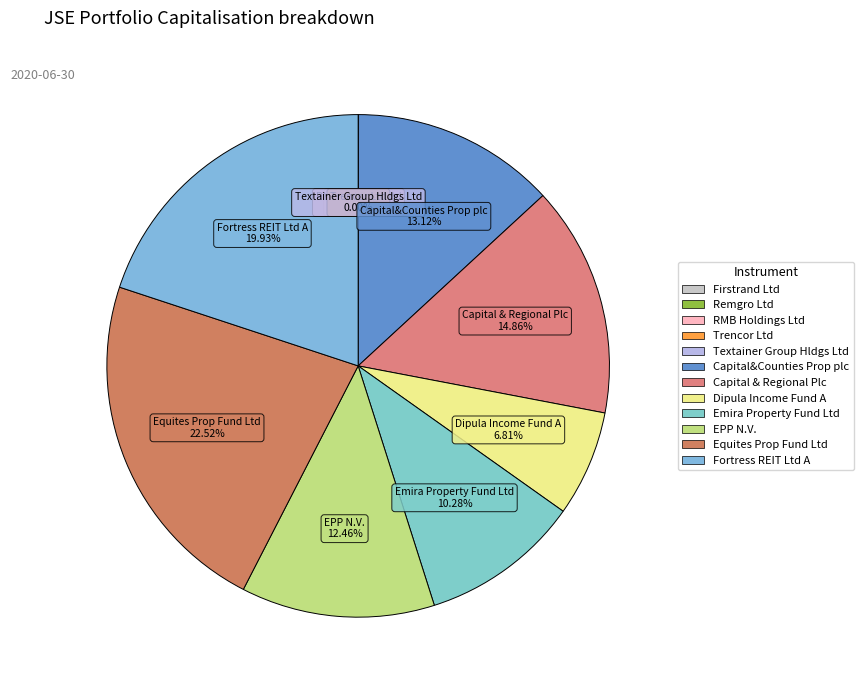

Which category has the biggest portion of the pie?

Equites Prop Fund Ltd